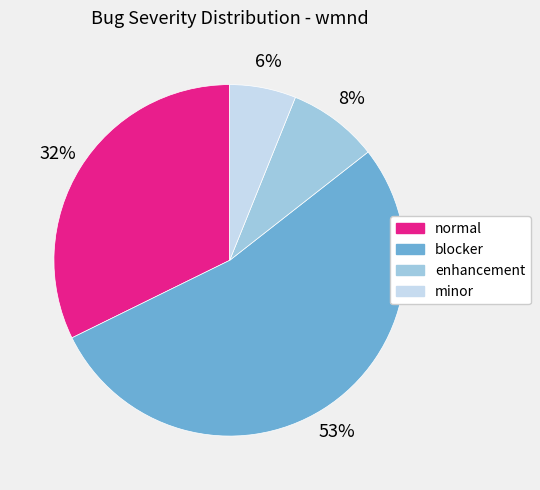

The normal slice represents 20% of the pie. True or false?

False